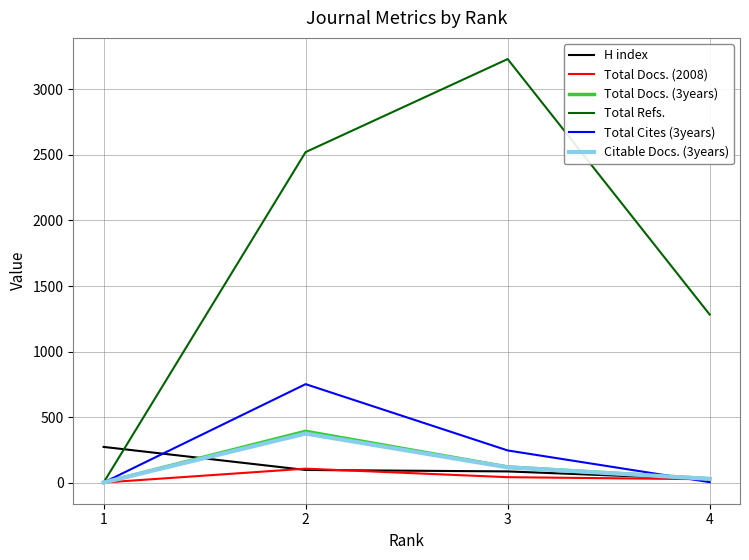

What are all the series names shown in the legend?

H index, Total Docs. (2008), Total Docs. (3years), Total Refs., Total Cites (3years), Citable Docs. (3years)